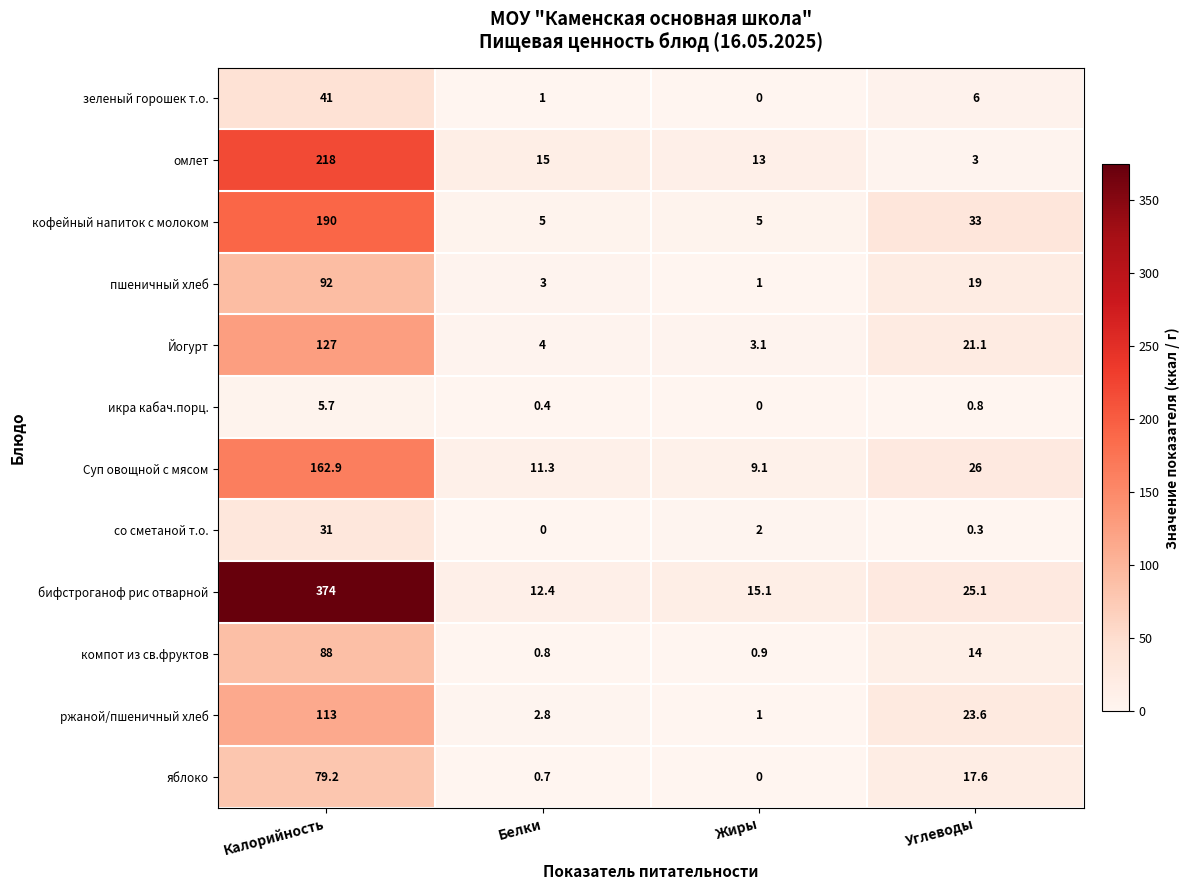

True or false: кофейный напиток с молоком has a value of 190.0 at Калорийность.

True